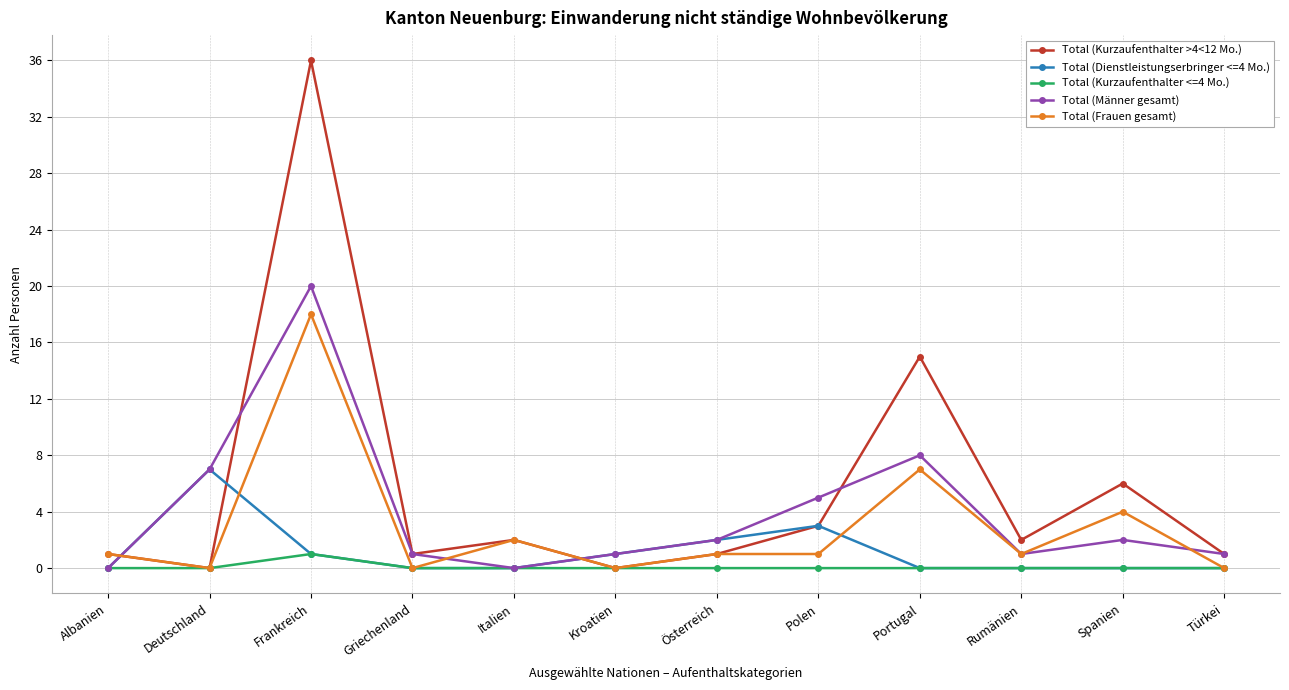

True or false: Total (Dienstleistungserbringer <=4 Mo.) and Total (Frauen gesamt) cross at least once.

True